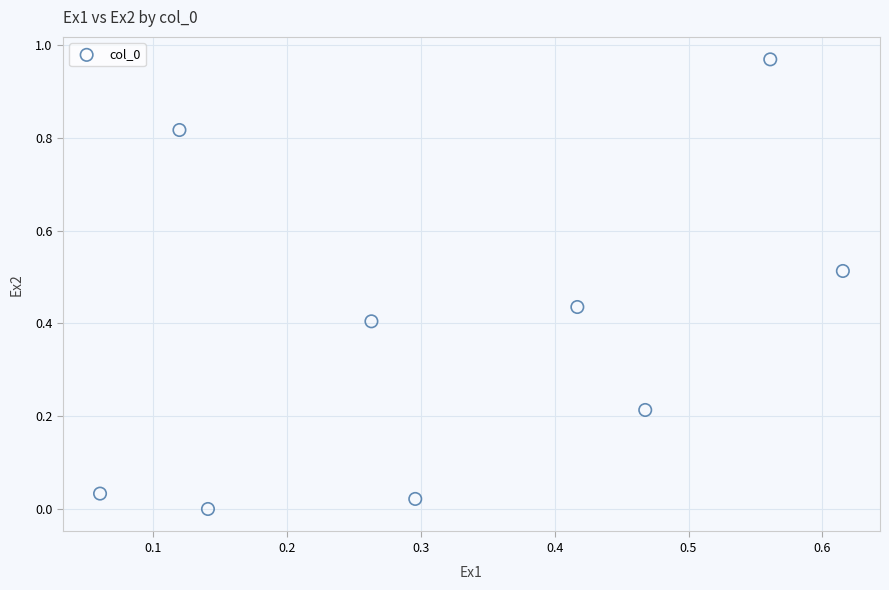

What is the range of X values (max minus min)?

0.6